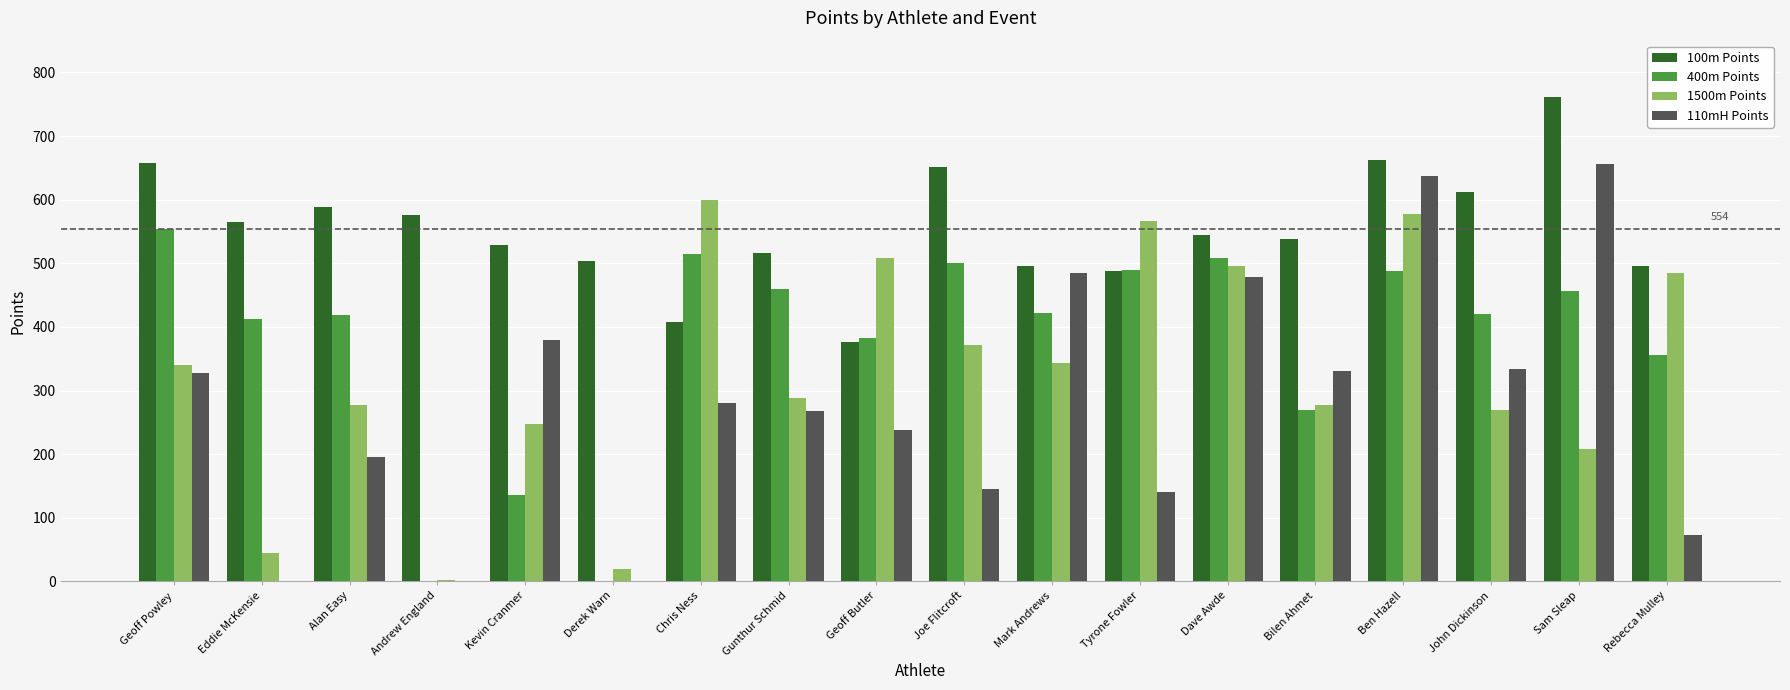

Read the 1500m Points value at Ben Hazell.

577